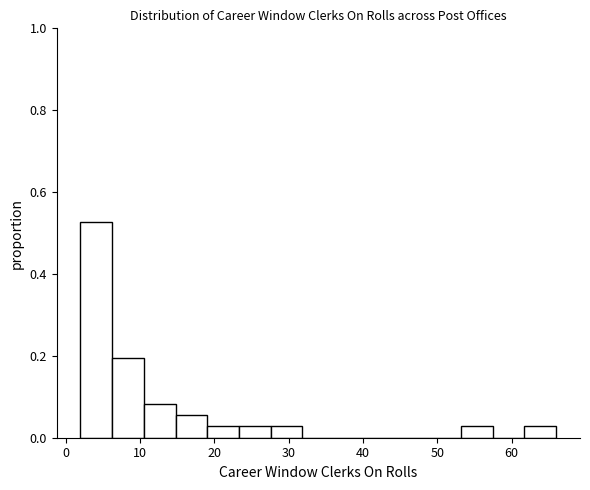

Which range on the x-axis has the tallest bar?

2 to 6